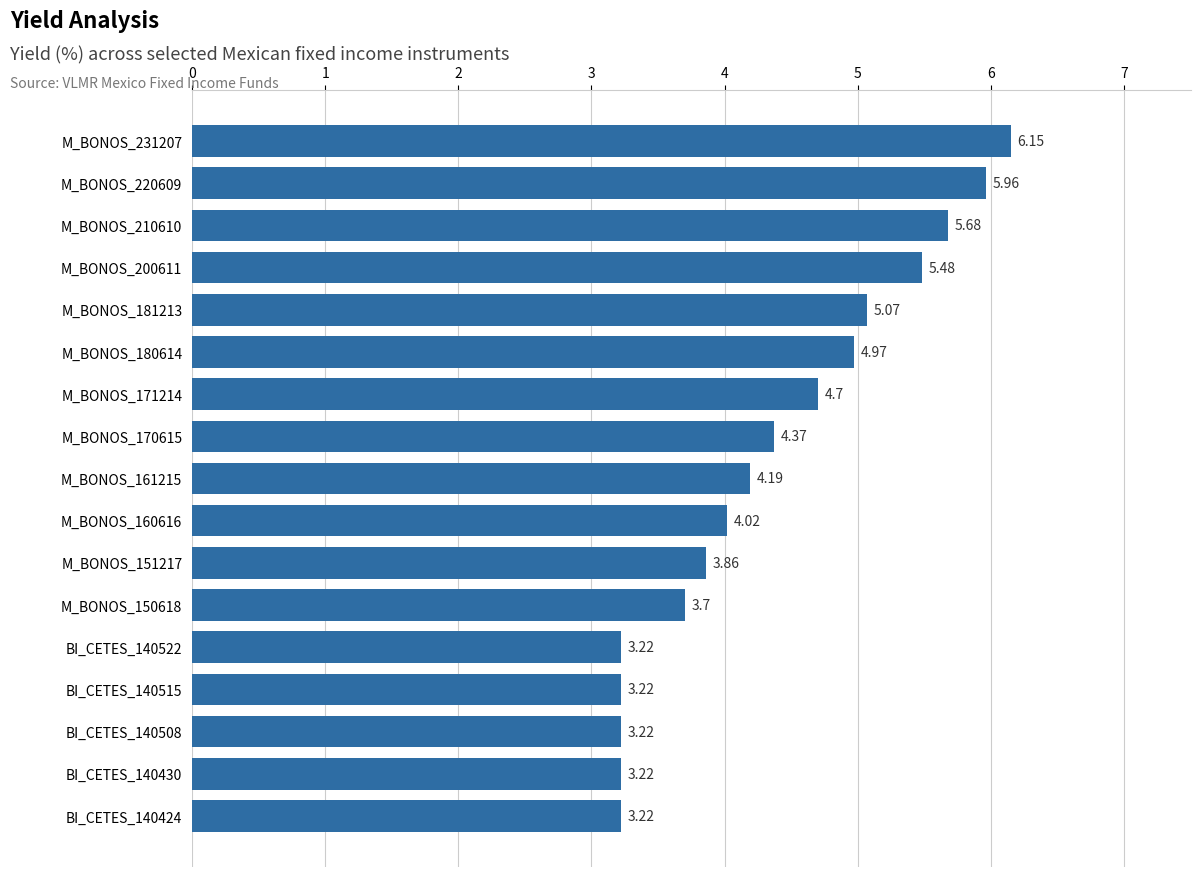

What is the difference between the second highest and second lowest values?

2.7